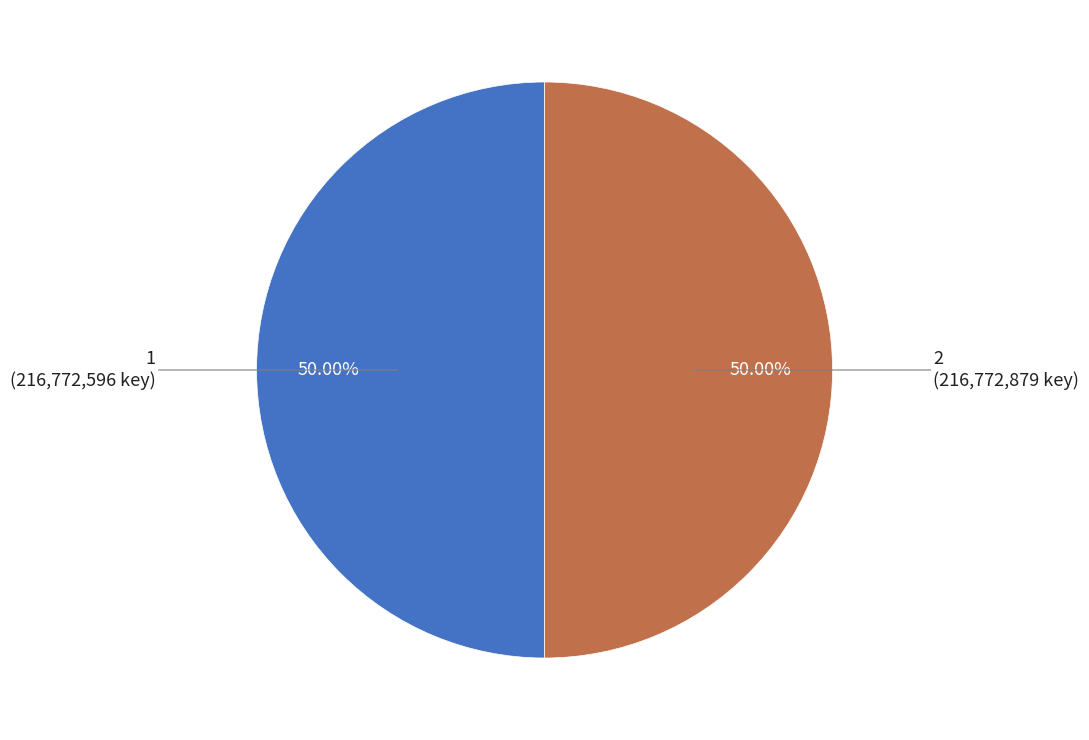

Combined, do 2 and 1 account for over 50%?

Yes